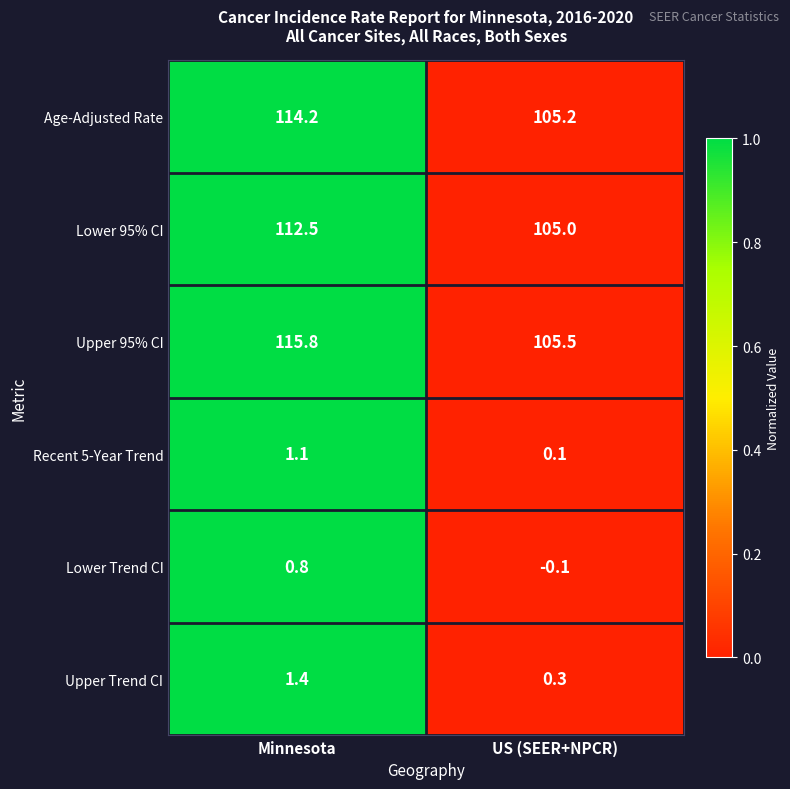

Rank the series at Minnesota from highest to lowest value.

Upper 95% CI, Age-Adjusted Rate, Lower 95% CI, Upper Trend CI, Recent 5-Year Trend, Lower Trend CI